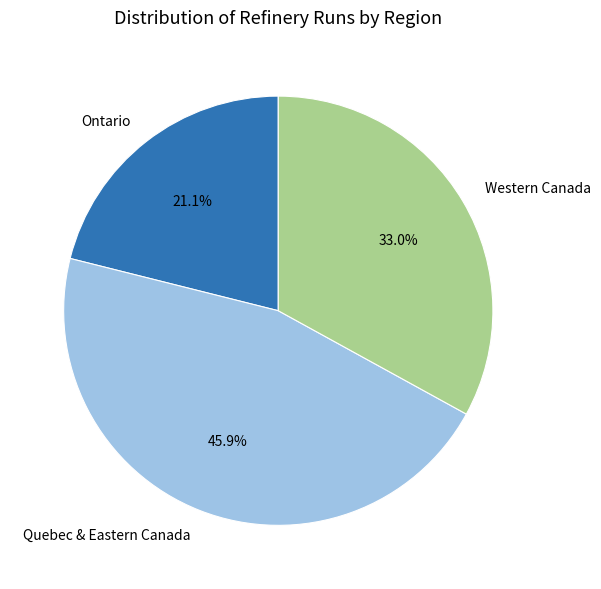

To the nearest percent, what is the combined percentage of Quebec & Eastern Canada and Western Canada?

79%